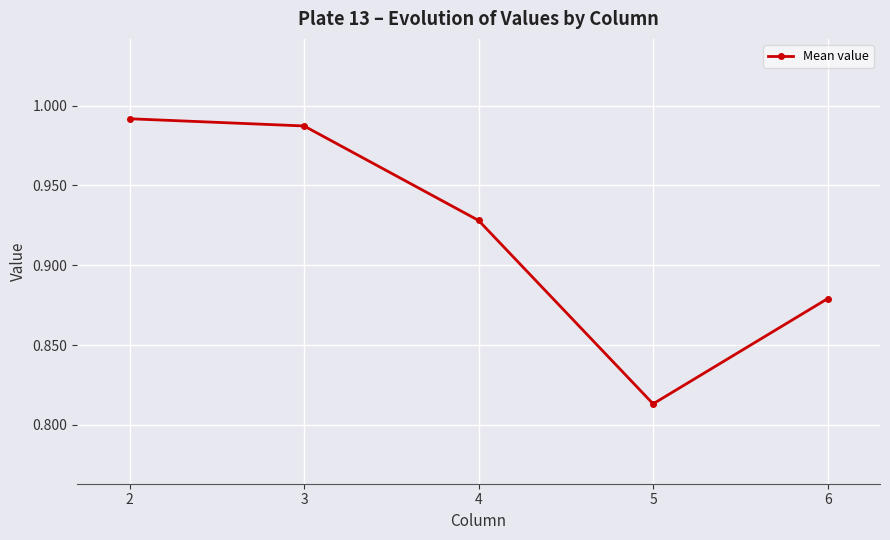

Which label corresponds to the smallest value in the chart?

5